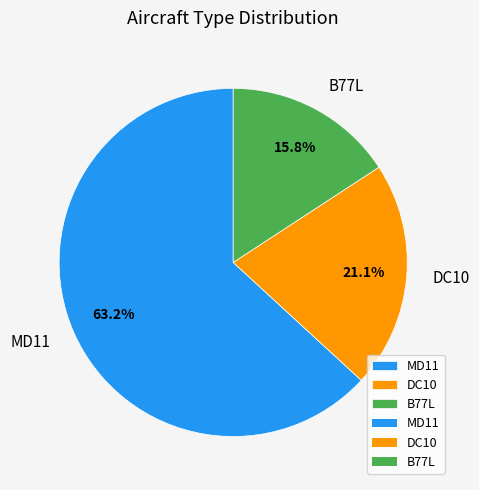

What is the ratio of the value at MD11 to the value at DC10?

3.0